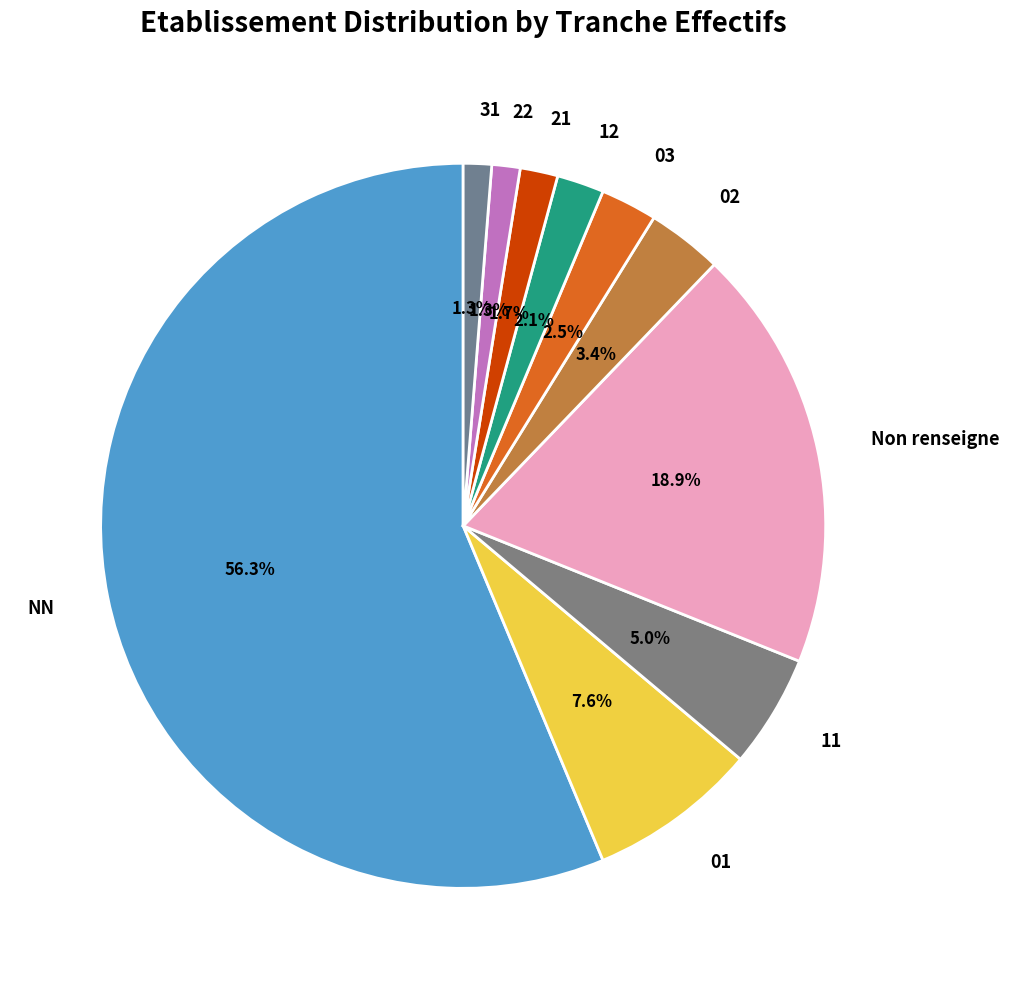

Approximately how many times larger is the value at 03 compared to 21?

1.5